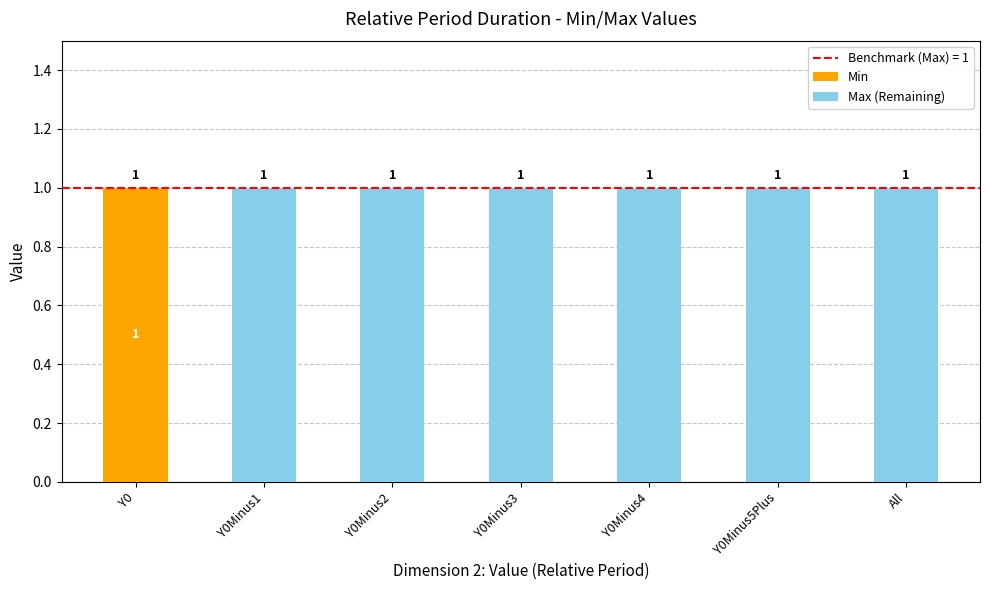

Is it true that Min equals 1 at All?

False